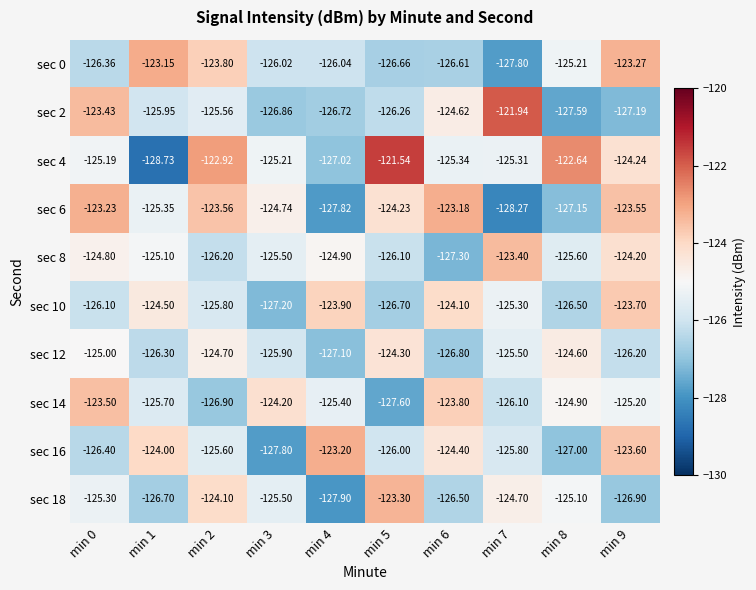

Is the value of sec 0 at min 9 greater than the value of sec 6 at min 6?

No